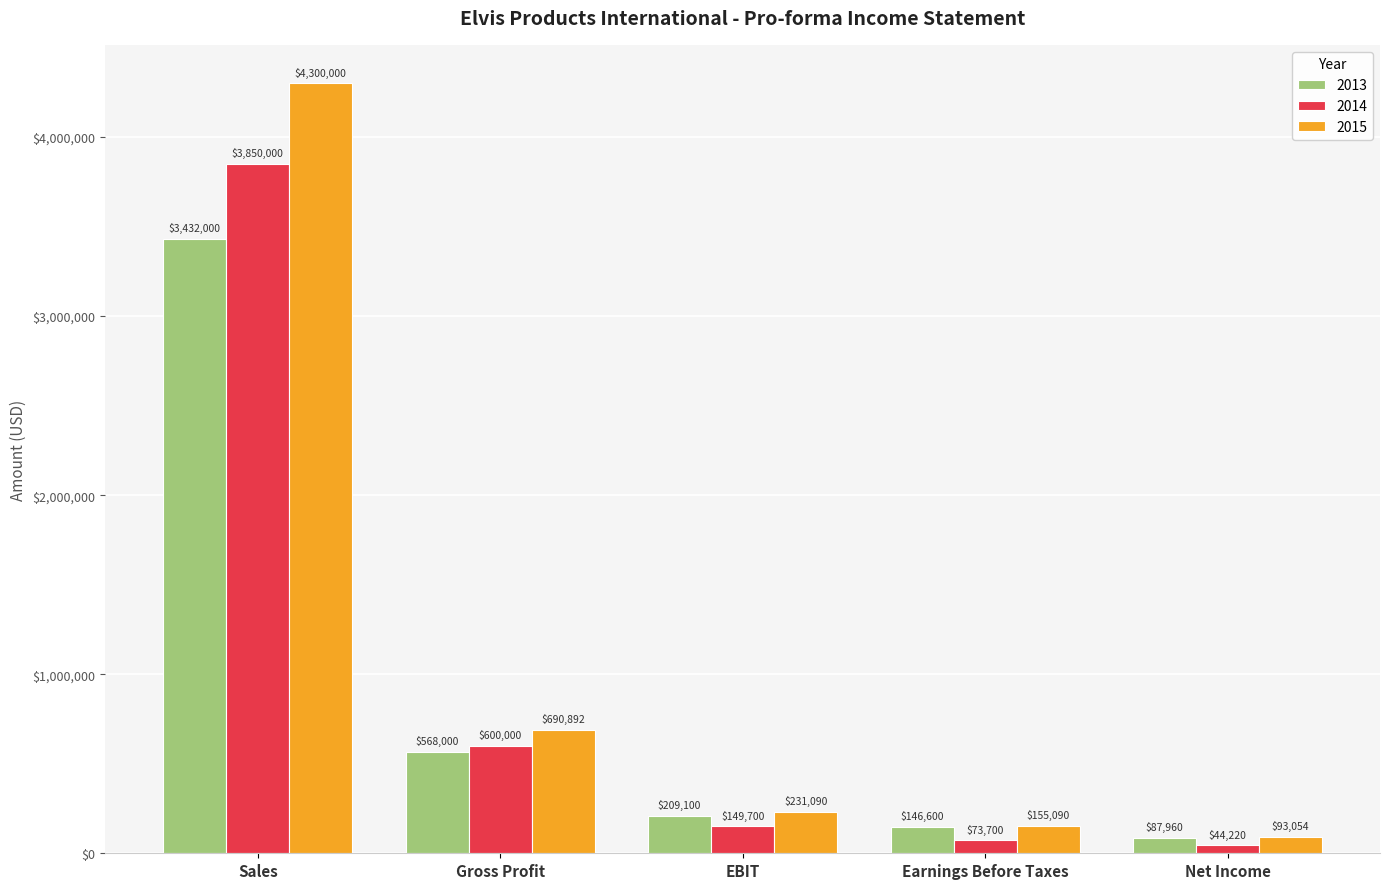

What is the average value of the 2015 series?

1094025.1